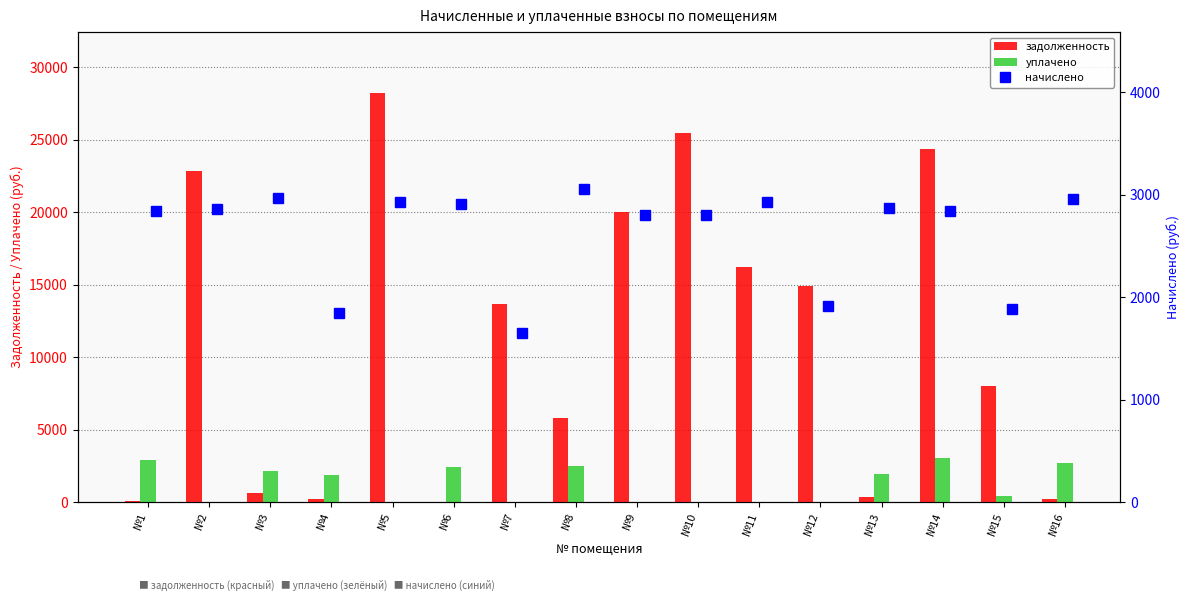

What value does the задолженность series have at №9?

19983.5